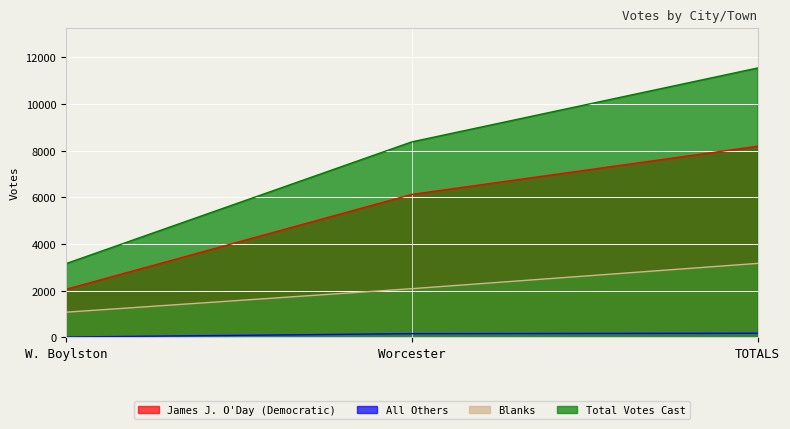

Where does the All Others series first go above 162?

TOTALS